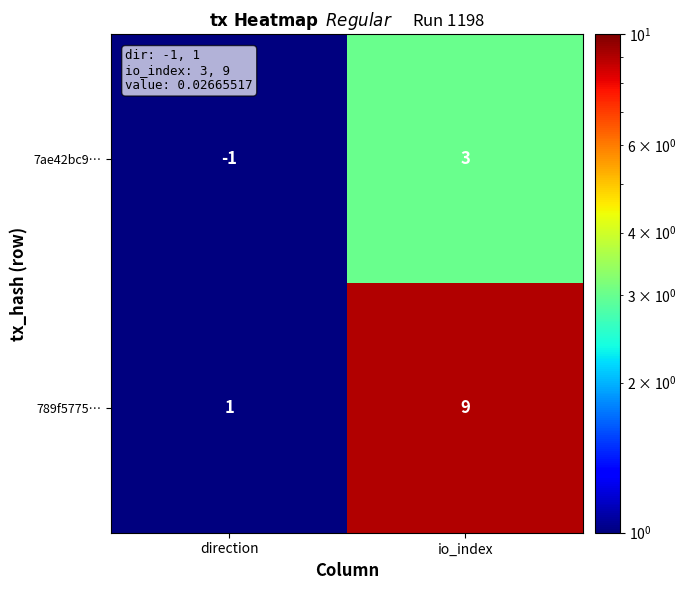

How many series are shown in this chart?

2